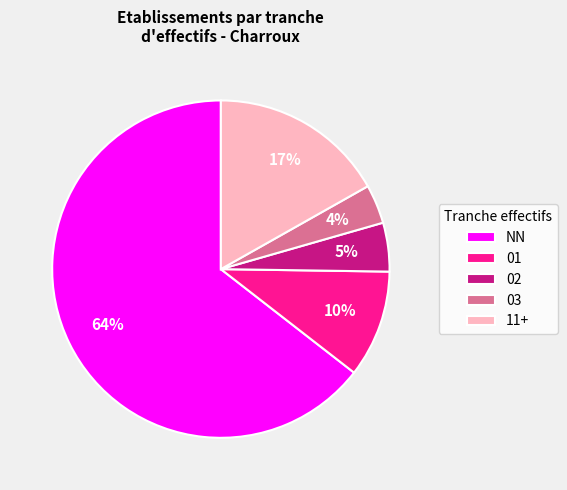

To the nearest percent, what percentage of the pie is 03?

4%